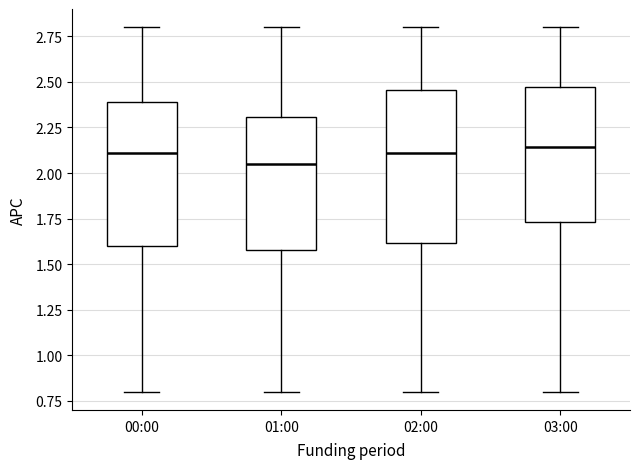

Reading left to right, read every box against the y-axis: the position of its median line, the range the box covers, and the ends of its whiskers. The values are not printed on the chart, so give them approximately, as read against the axis.

00:00: median 2.10, box 1.60 to 2.40, whiskers 0.80 to 2.80
01:00: median 2.05, box 1.60 to 2.30, whiskers 0.80 to 2.80
02:00: median 2.10, box 1.60 to 2.45, whiskers 0.80 to 2.80
03:00: median 2.15, box 1.75 to 2.45, whiskers 0.80 to 2.80